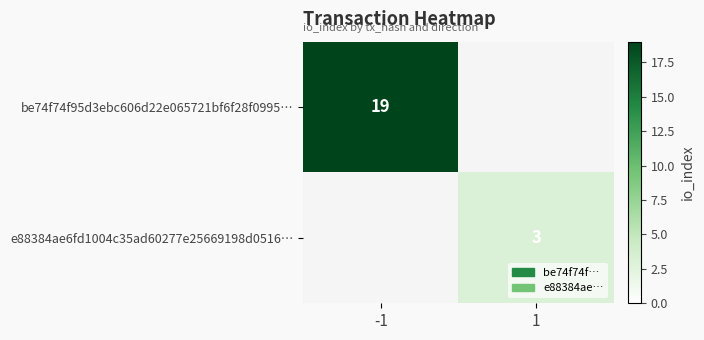

Is it true that e88384ae6fd1004c35ad60277e25669198d0516… equals 4 at 1?

False